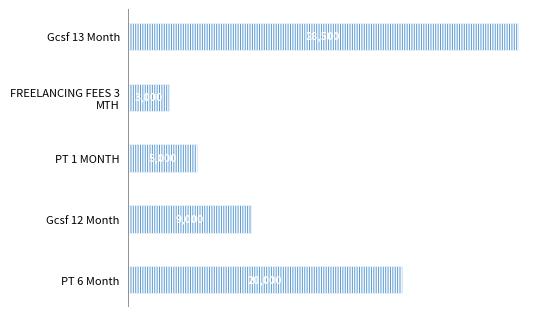

How many values are below 9000?

2